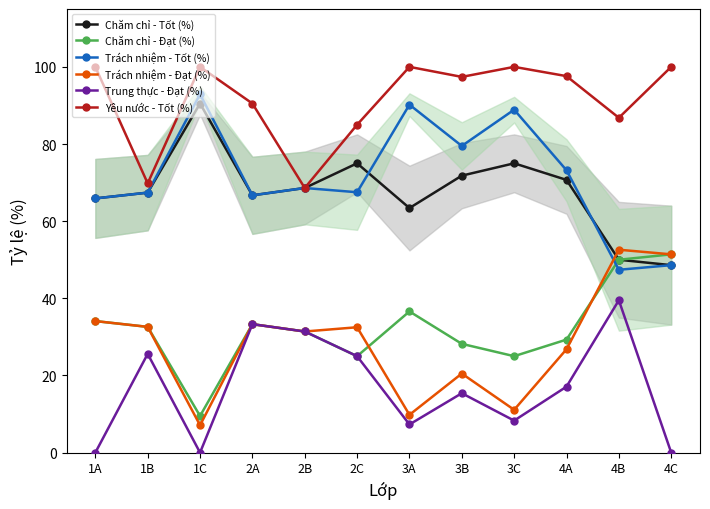

At which category is the sum across all series the highest?

4B